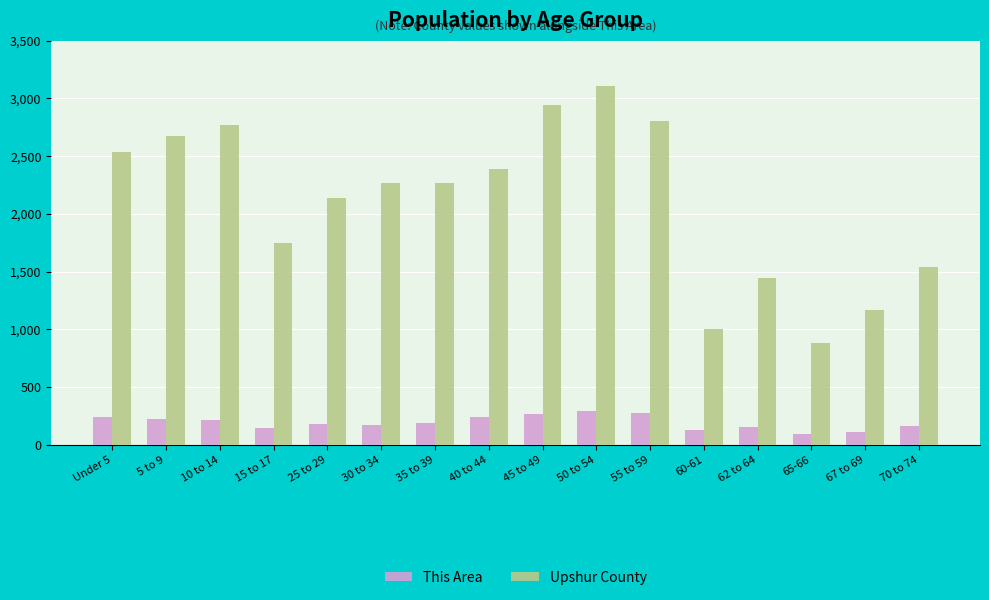

List the series in order of their peak value, lowest first.

This Area, Upshur County